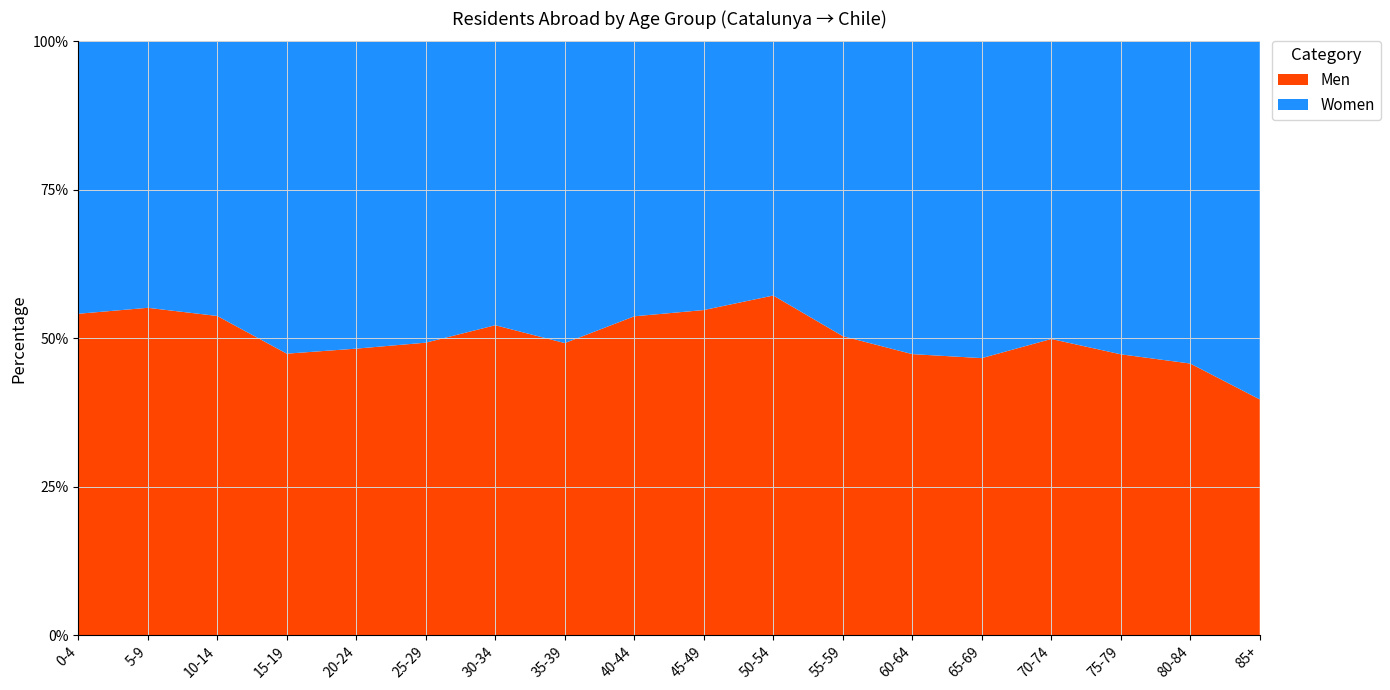

Reading right to left, transcribe all the data shown in this chart.

Men: 183	118	131	198	188	221	286	322	346	378	331	334	330	358	310	294	269	151
Women: 278	140	146	199	215	246	282	241	286	326	342	306	340	384	344	253	219	128